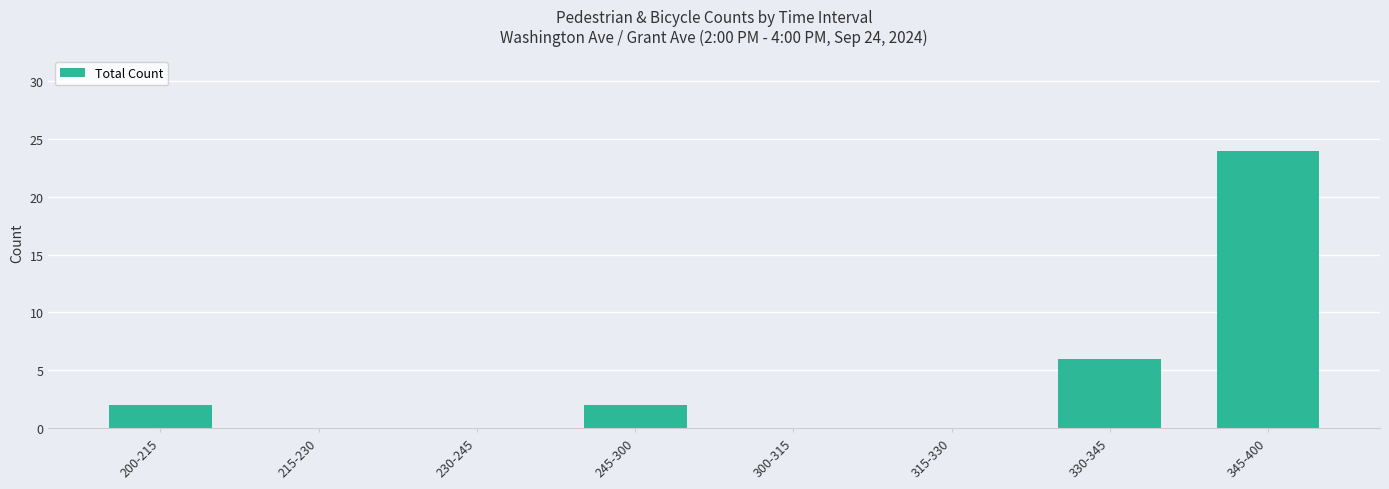

What is the difference between the values at 345-400 and 230-245?

24